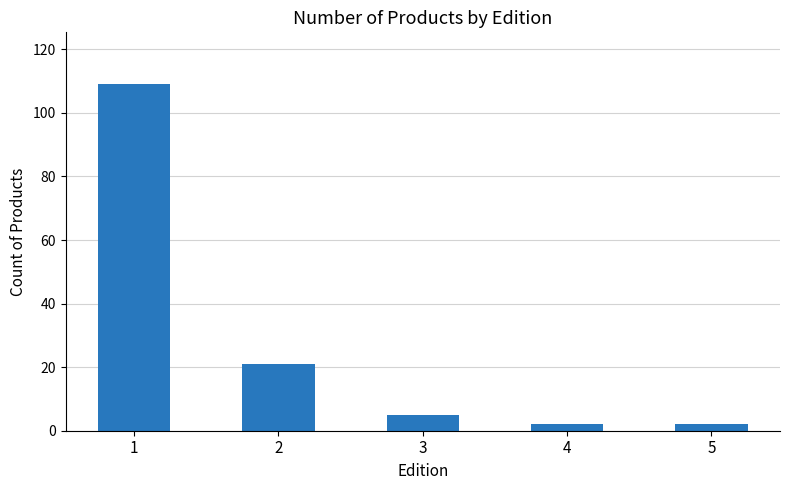

What is the sum of all values?

139